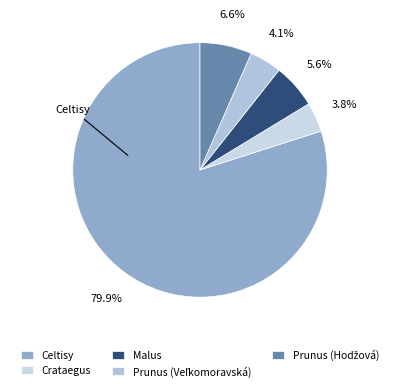

Do Crataegus and Celtisy together represent more than half of the pie?

Yes